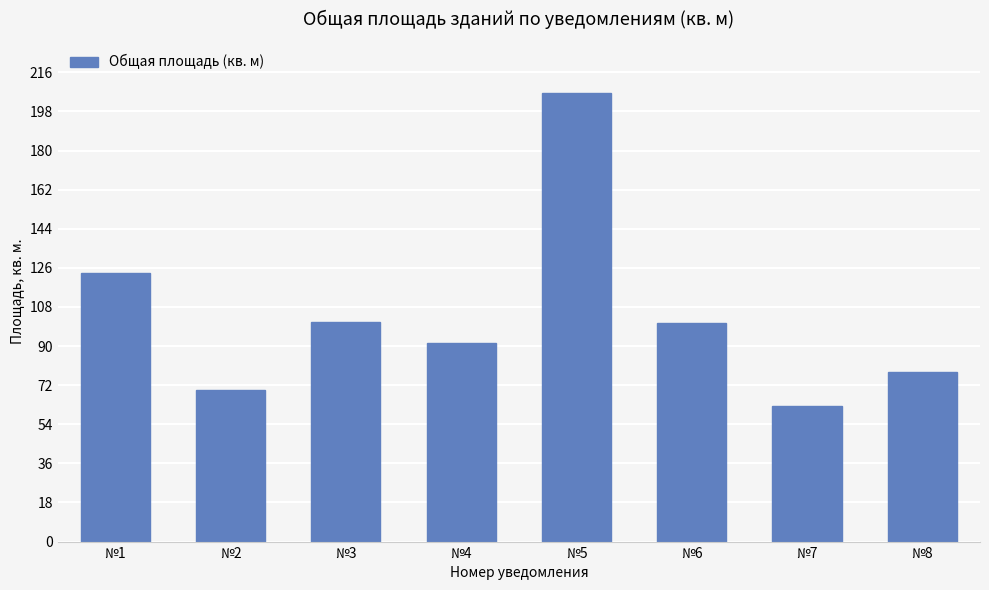

How many bars are there in total?

8